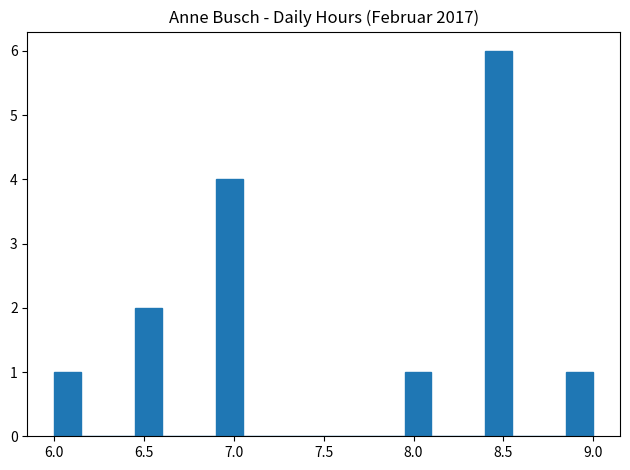

Around what value on the x-axis is the tallest bar? Give the approximate position of its centre, as read against the axis.

8.50